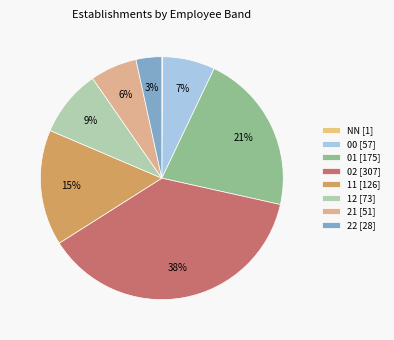

To the nearest percent, what is the average slice percentage?

12%